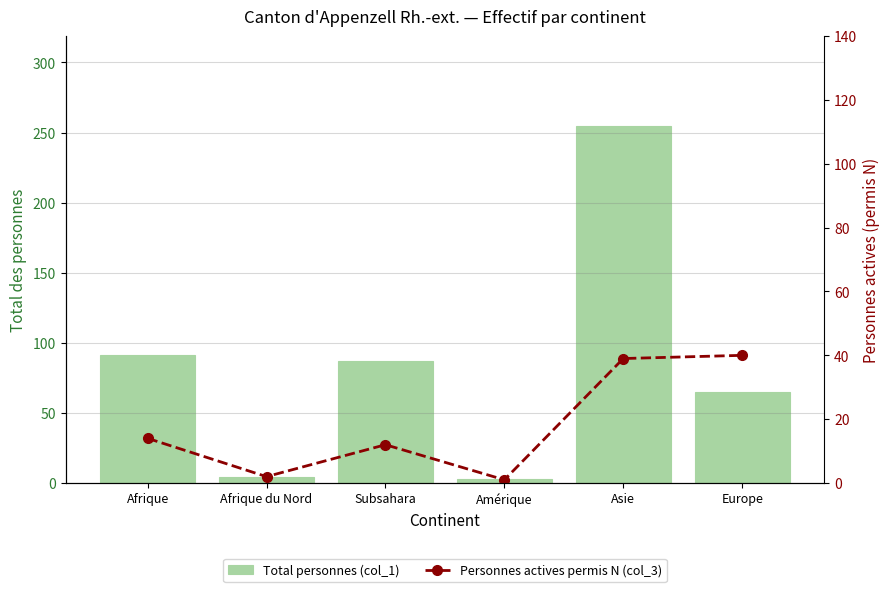

Which category has the lowest value in the Total personnes (col_1) series?

Amérique